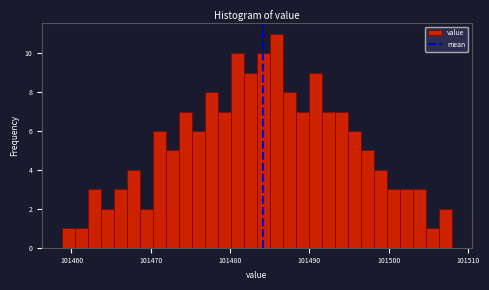

Read against the x-axis, roughly where is the centre of the tallest bar?

101486